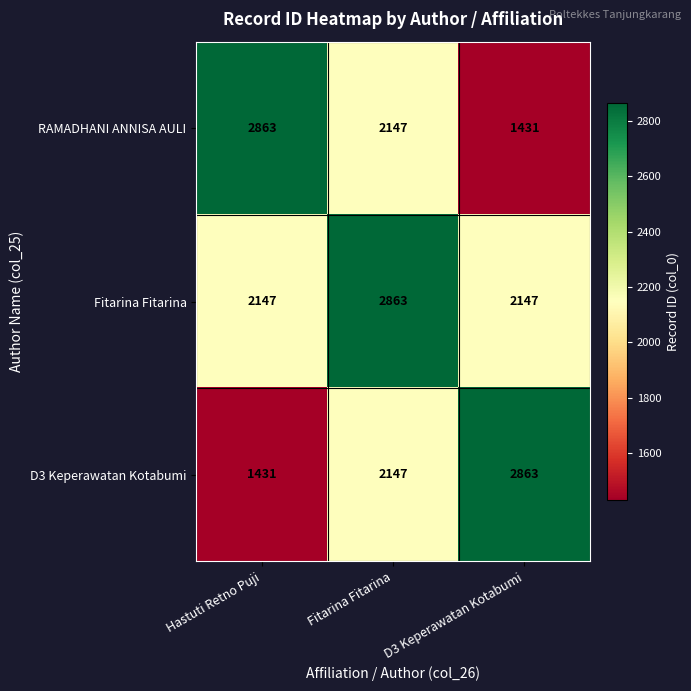

What is the difference between the second highest and minimum values in the RAMADHANI ANNISA AULI series?

716